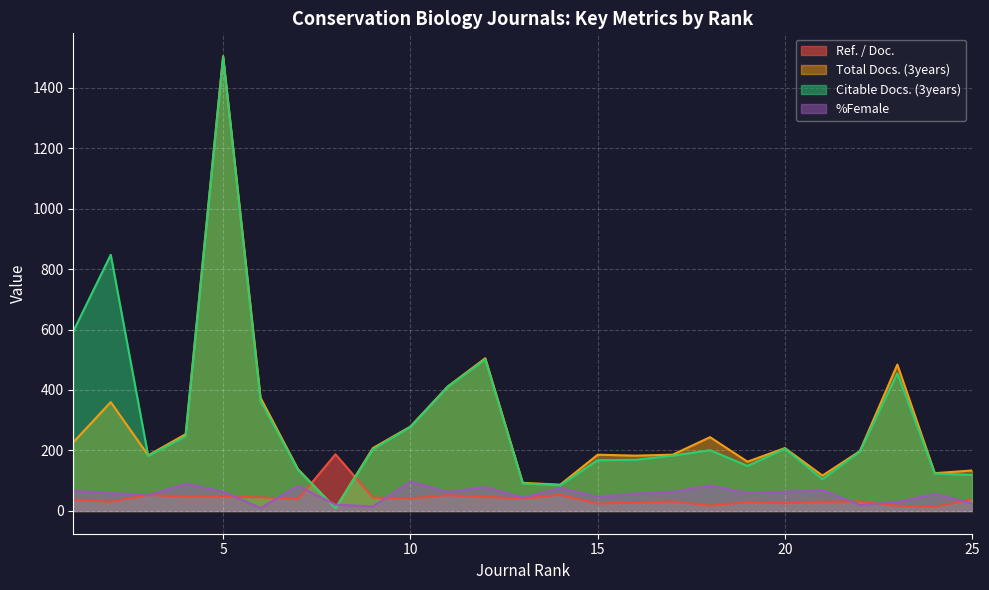

Between 17 and 24, which series saw the biggest shift?

Total Docs. (3years)